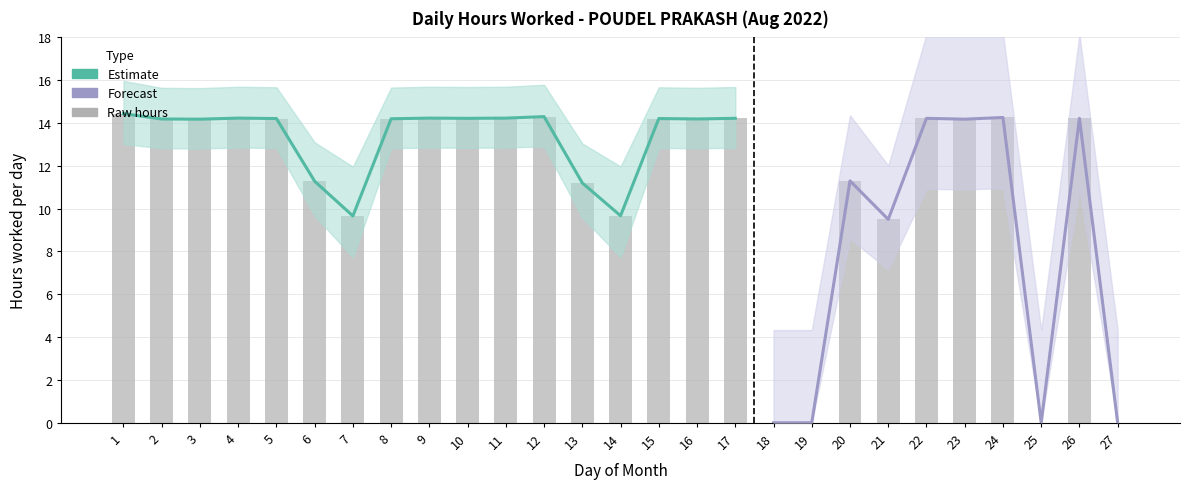

Is it true that the value at 20 is 16.7?

False